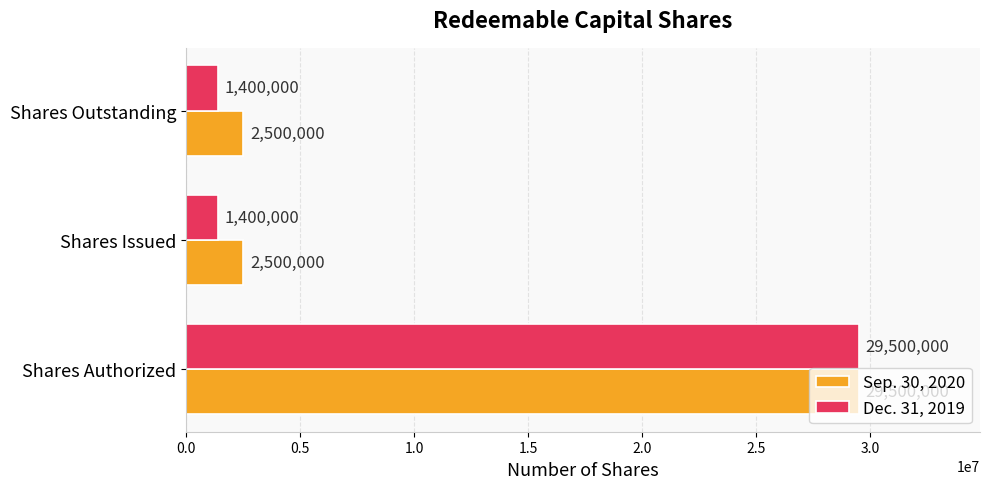

What is the smallest value displayed?

1400000